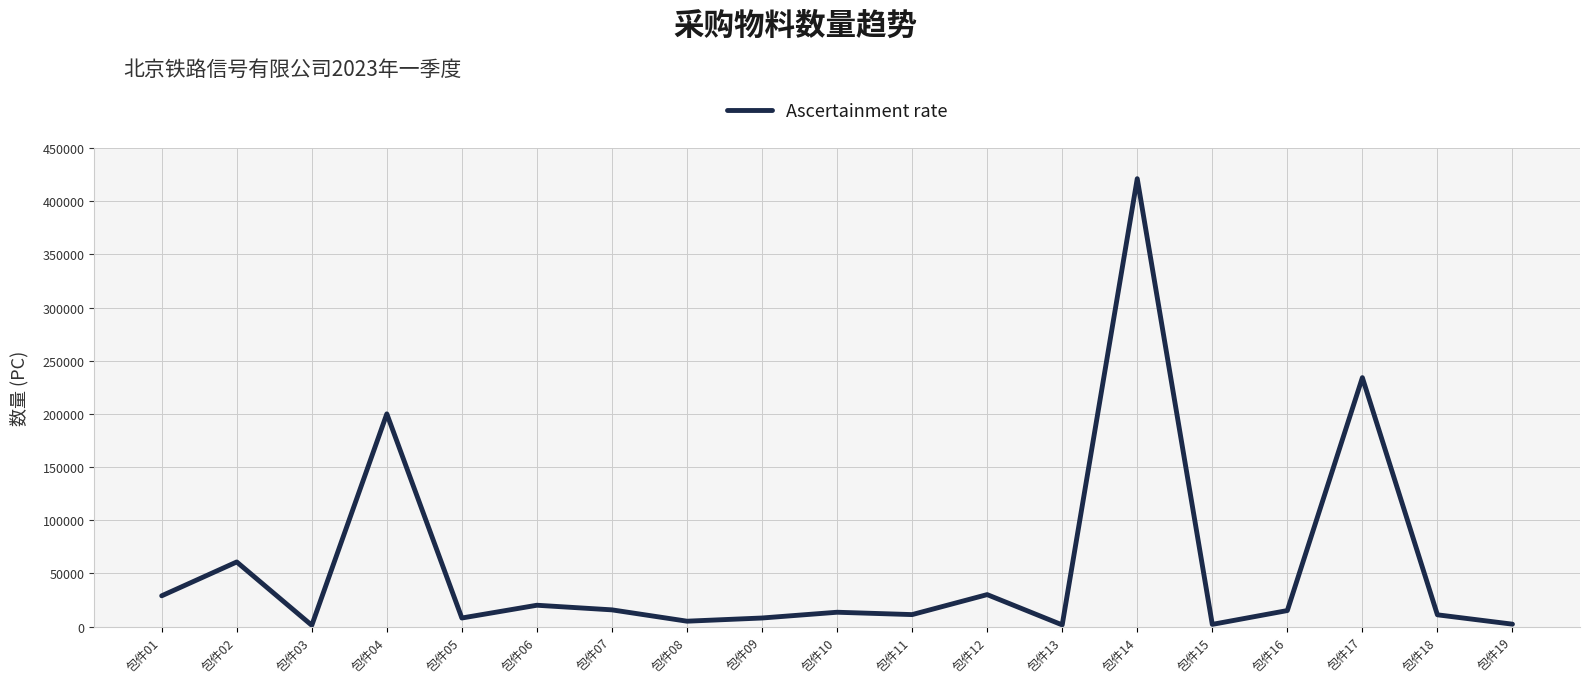

What is the sum of the values at 包件11 and 包件13?

12700